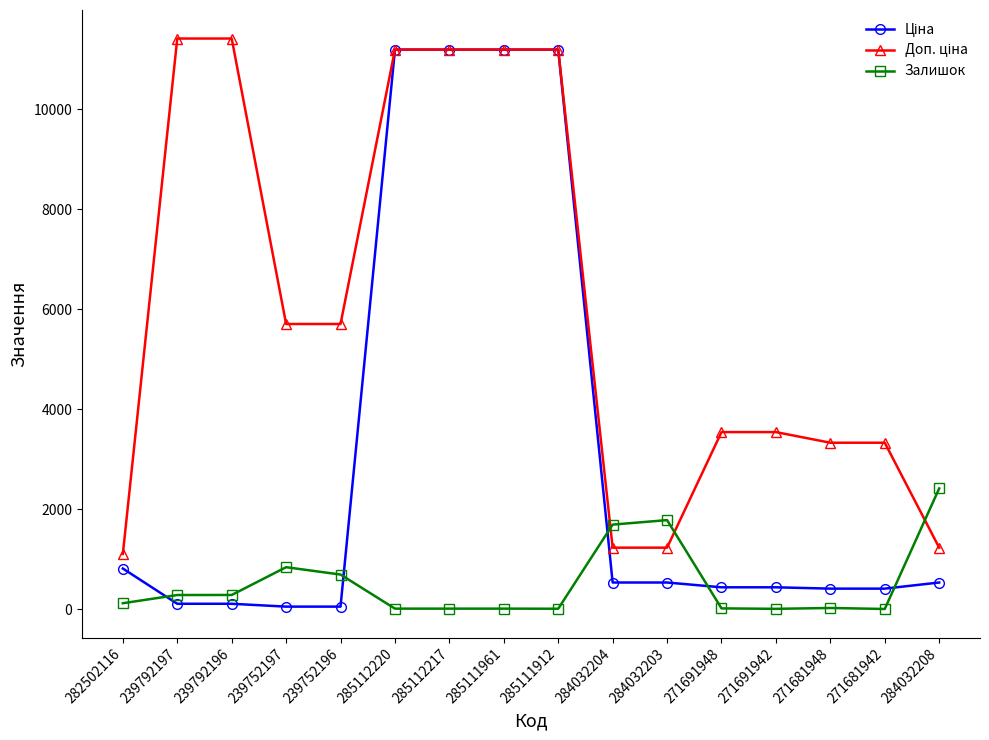

At how many categories does at least one series exceed 3177?

12